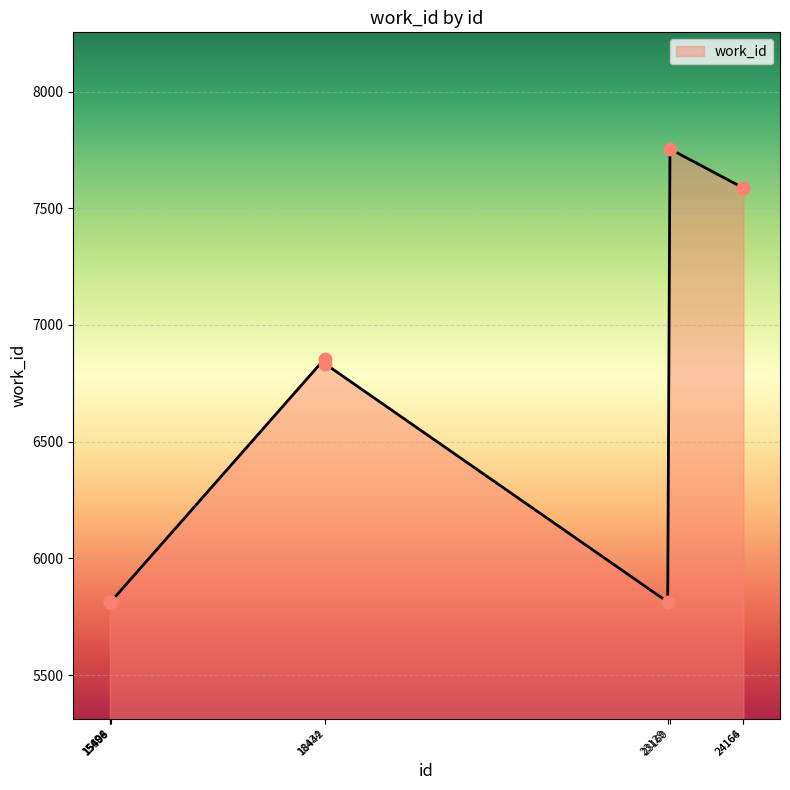

Approximately how many times larger is the value at 23160 compared to 24164?

1.0